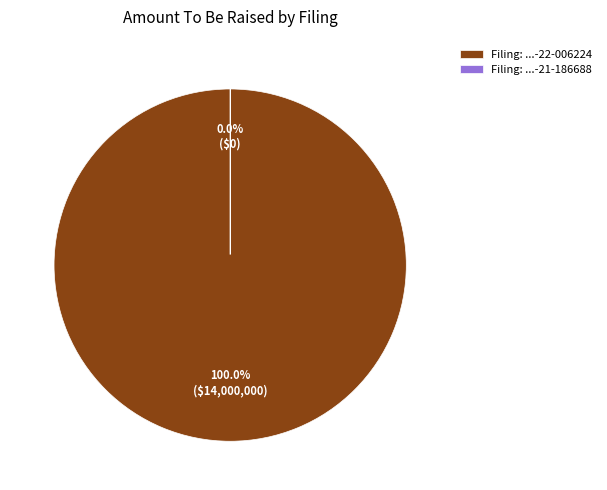

Rank the categories by value from lowest to highest.

0001193125-21-186688, 0001567619-22-006224